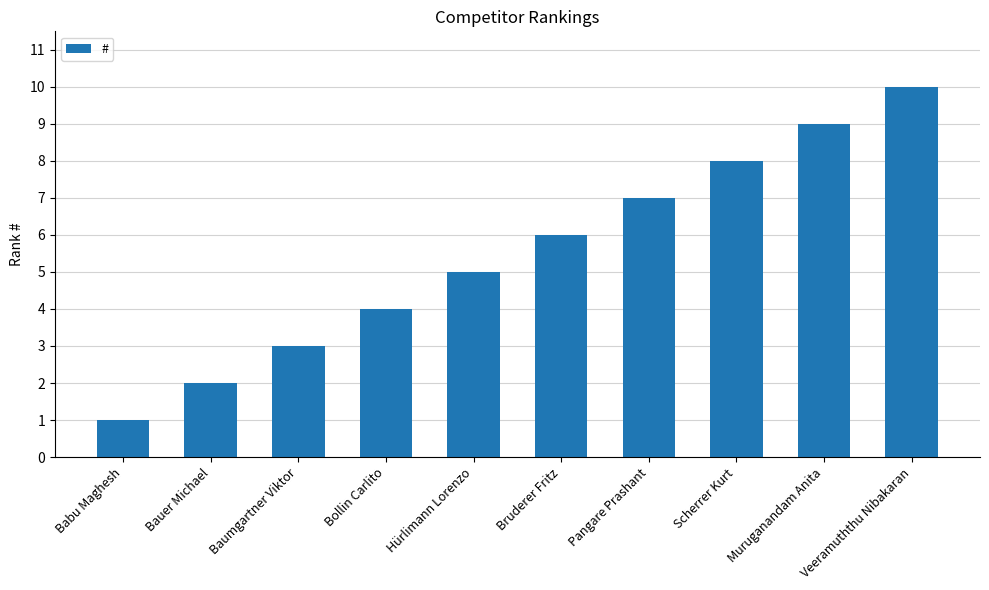

What is the difference between the second highest and second lowest values?

7